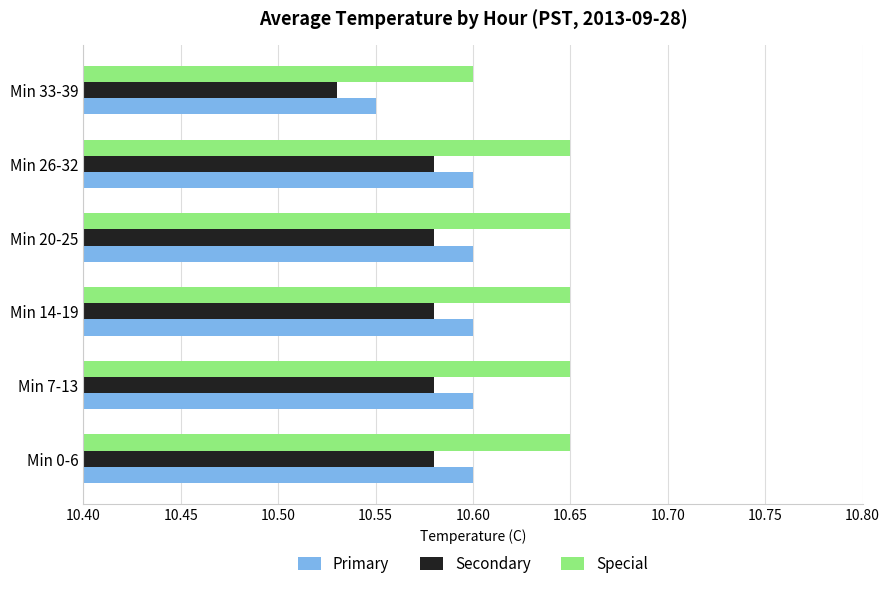

True or false: Secondary has a value of 10.6 at Min 7-13.

True